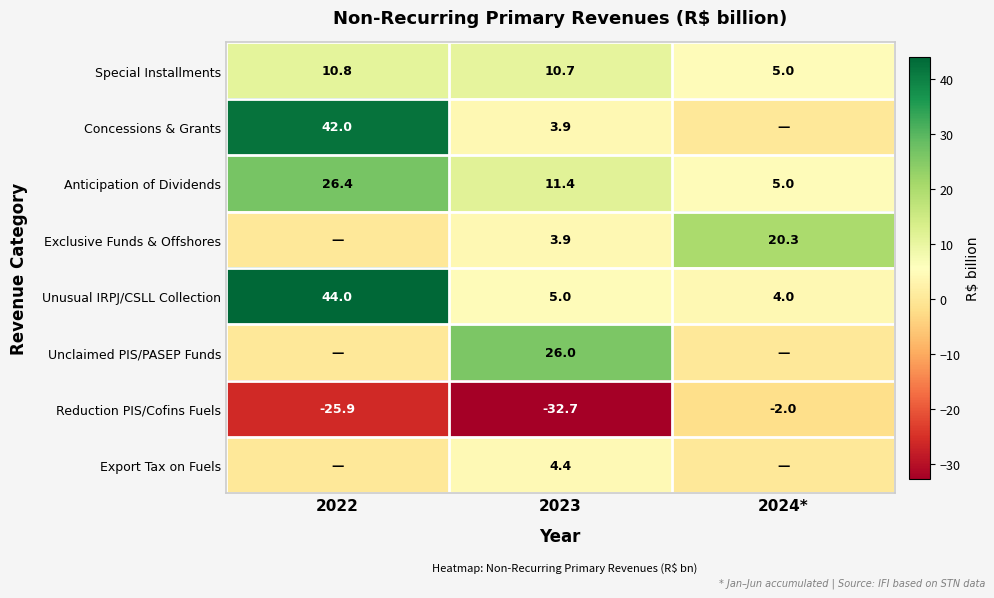

At which category does the chart reach its minimum across all series?

2023